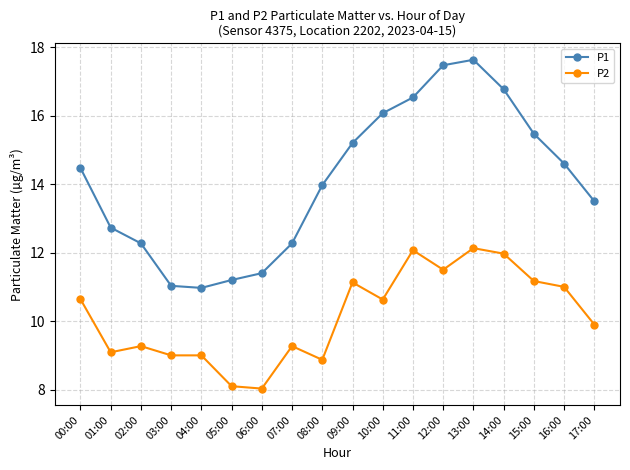

List the series in order of their peak value, highest first.

P1, P2